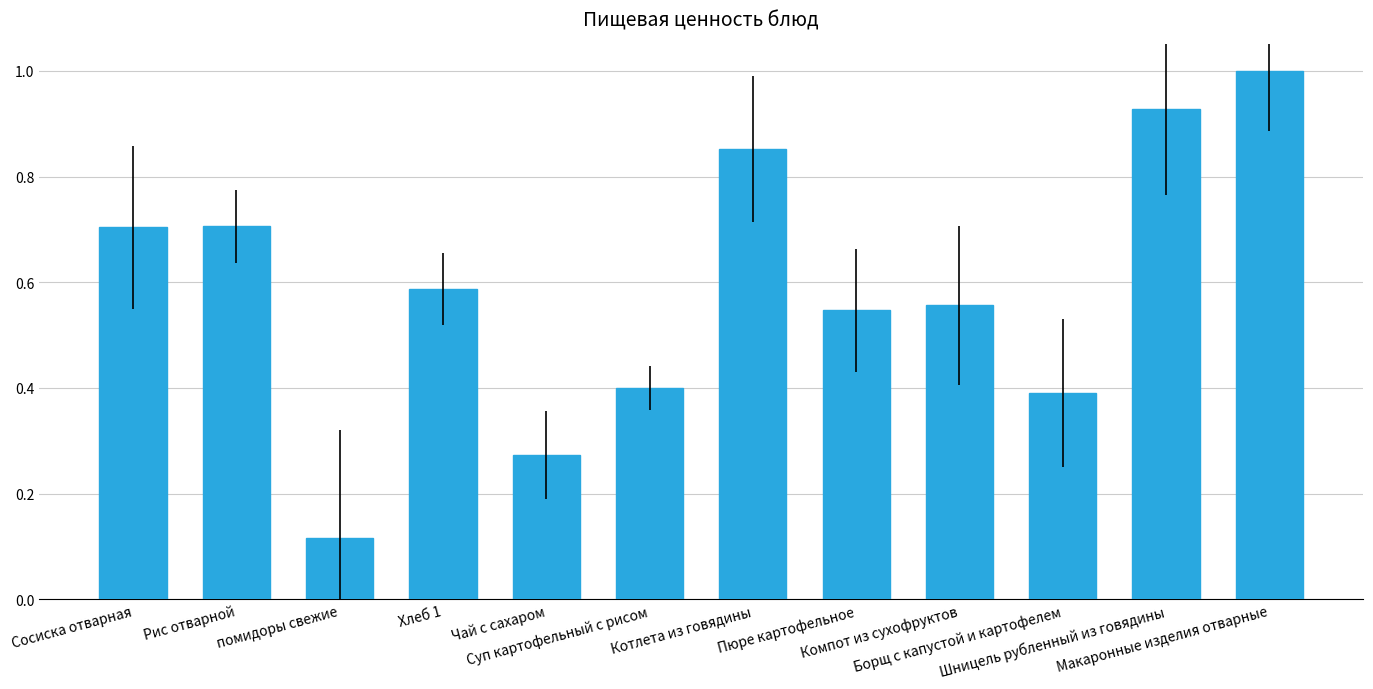

Are the bars horizontal?

No